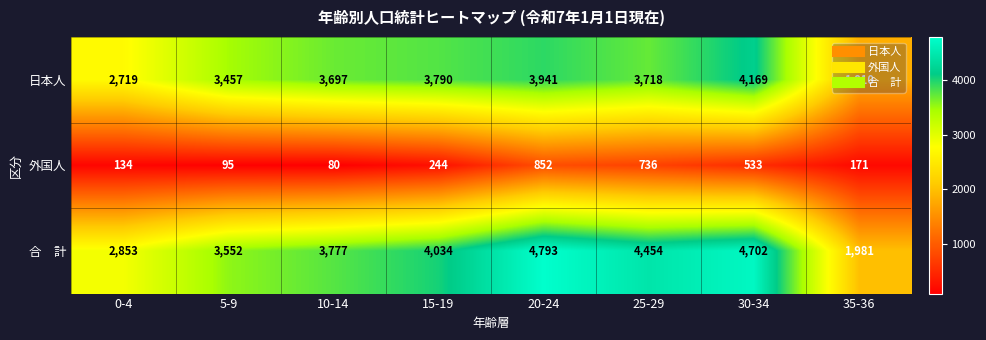

At which category is the sum across all series the highest?

20-24